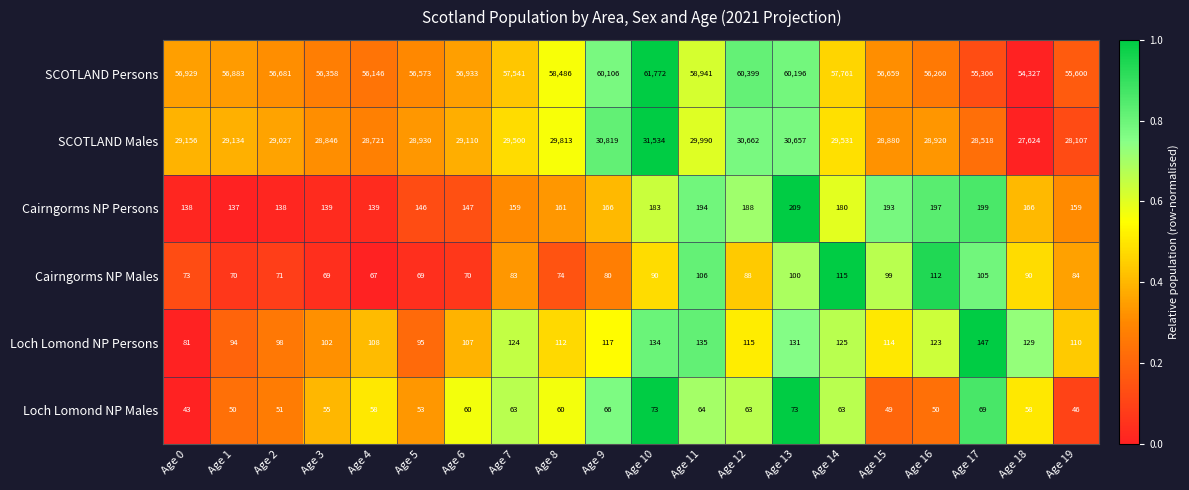

At which category does the chart reach its minimum across all series?

Age 0